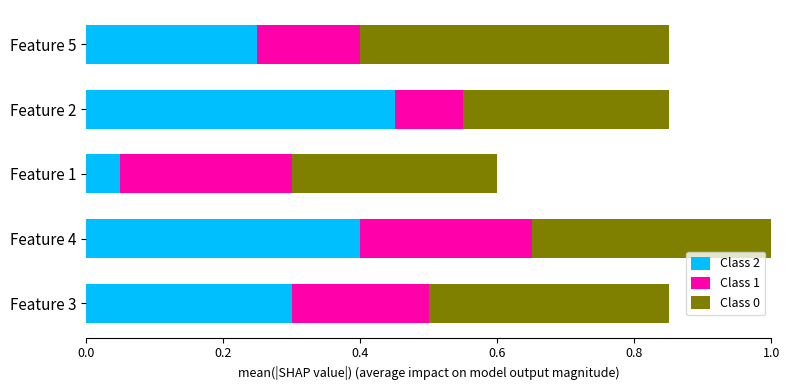

Count the Class 2 values in the range 0 to 1.

5